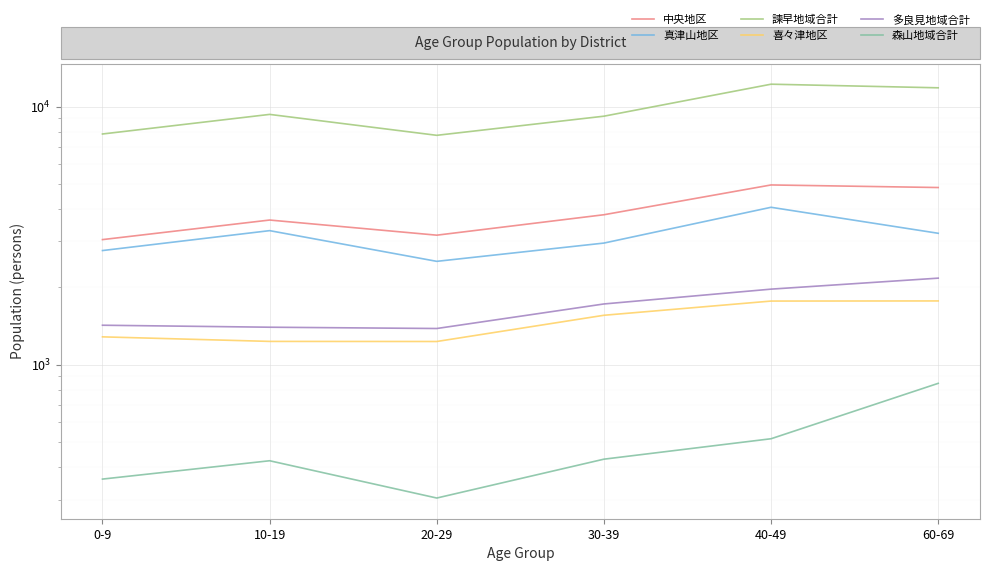

Reading left to right, list all the values displayed in this chart.

中央地区: 0-9=3051	10-19=3633	20-29=3174	30-39=3809	40-49=4969	60-69=4856
真津山地区: 0-9=2767	10-19=3305	20-29=2513	30-39=2958	40-49=4071	60-69=3228
諫早地域合計: 0-9=7830	10-19=9326	20-29=7738	30-39=9178	40-49=12211	60-69=11824
喜々津地区: 0-9=1281	10-19=1230	20-29=1229	30-39=1553	40-49=1763	60-69=1765
多良見地域合計: 0-9=1421	10-19=1396	20-29=1380	30-39=1718	40-49=1961	60-69=2163
森山地域合計: 0-9=360	10-19=424	20-29=304	30-39=430	40-49=516	60-69=846